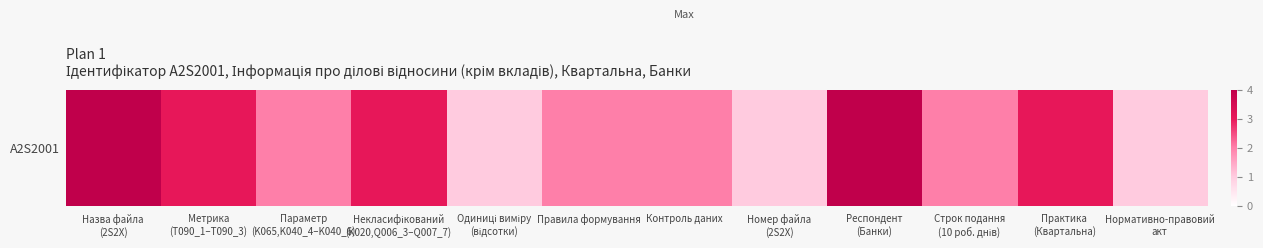

Rank the categories by value from lowest to highest.

Одиниці виміру
(відсотки), Номер файла
(2S2X), Нормативно-правовий
акт, Параметр
(K065,K040_4–K040_6), Правила формування, Контроль даних, Строк подання
(10 роб. днів), Метрика
(T090_1–T090_3), Некласифікований
(K020,Q006_3–Q007_7), Практика
(Квартальна), Назва файла
(2S2X), Респондент
(Банки)